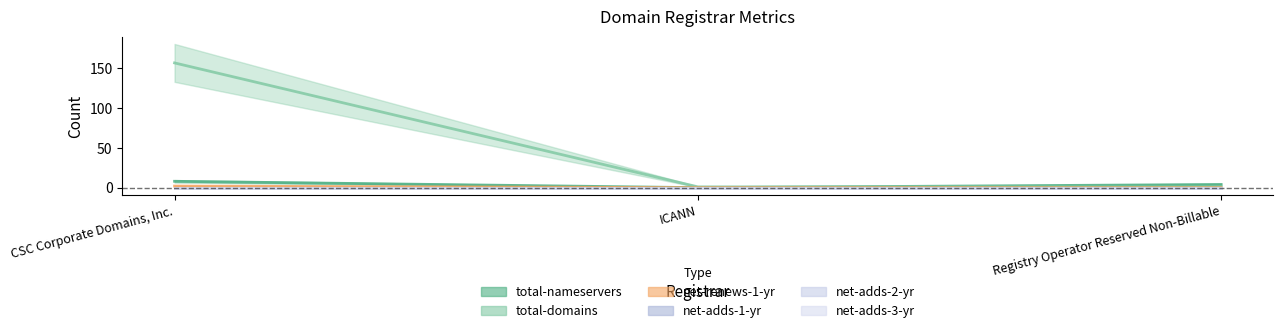

Reading left to right, what are all the values shown in this chart?

total-nameservers: CSC Corporate Domains, Inc.=8	ICANN=0	Registry Operator Reserved Non-Billable=4
total-domains: CSC Corporate Domains, Inc.=157	ICANN=1	Registry Operator Reserved Non-Billable=1
net-renews-1-yr: CSC Corporate Domains, Inc.=2	ICANN=0	Registry Operator Reserved Non-Billable=0
net-adds-1-yr: CSC Corporate Domains, Inc.=0	ICANN=0	Registry Operator Reserved Non-Billable=0
net-adds-2-yr: CSC Corporate Domains, Inc.=0	ICANN=0	Registry Operator Reserved Non-Billable=0
net-adds-3-yr: CSC Corporate Domains, Inc.=0	ICANN=0	Registry Operator Reserved Non-Billable=0